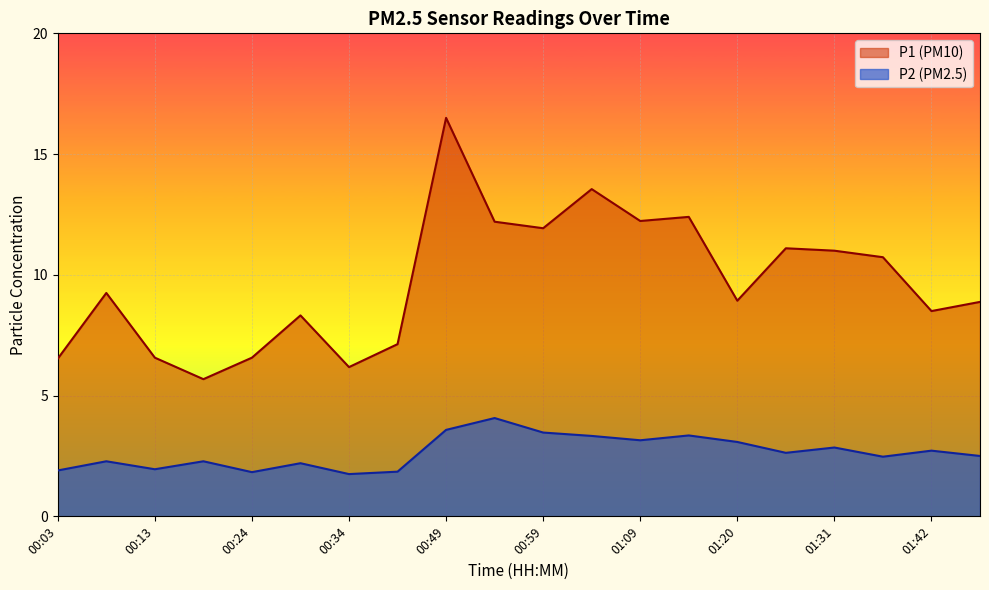

What is the value of the P2 point at the 17th from the left?

2.9